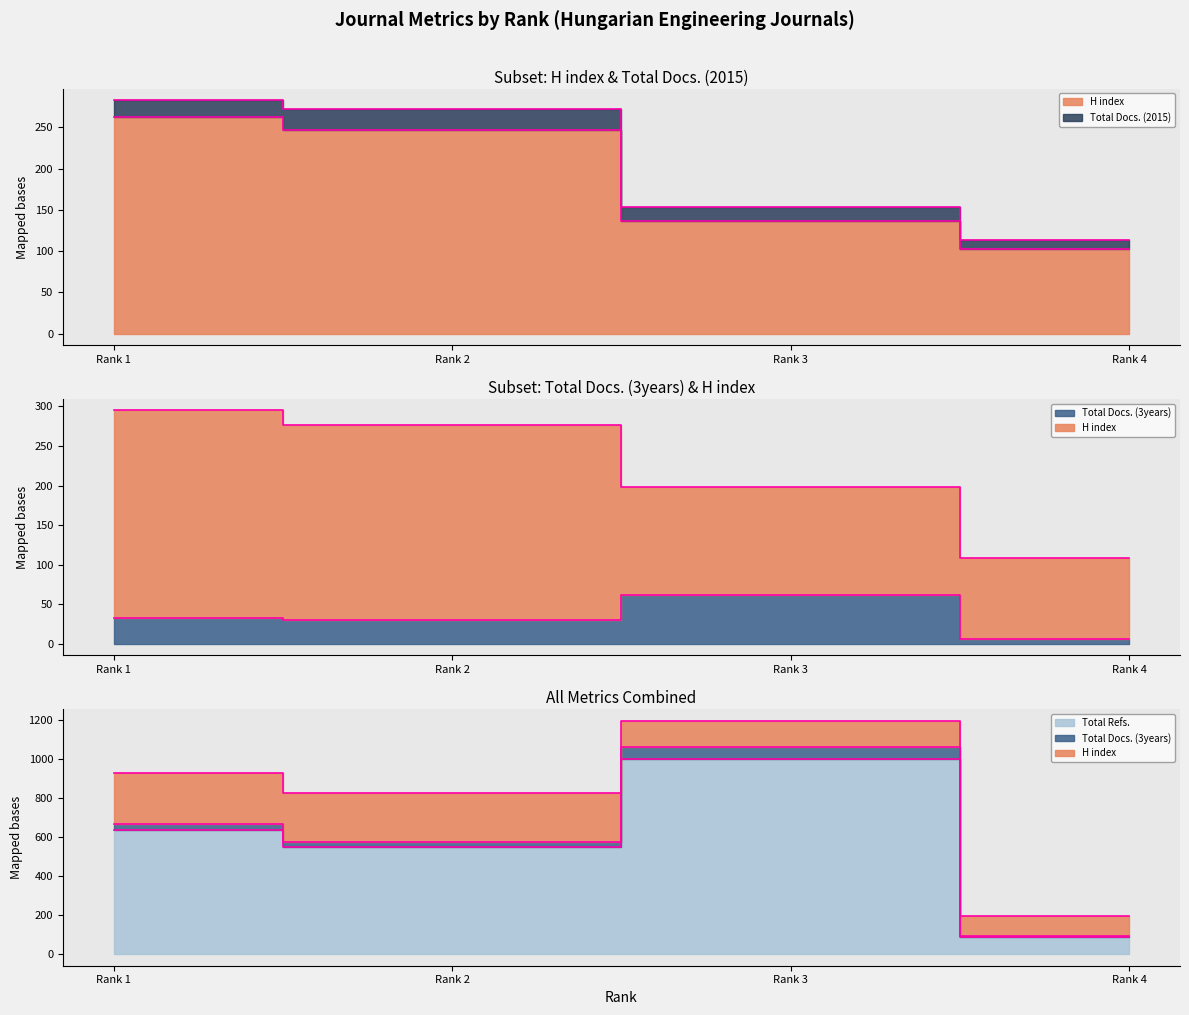

The value of H index at Rank 2 is 322. True or false?

False